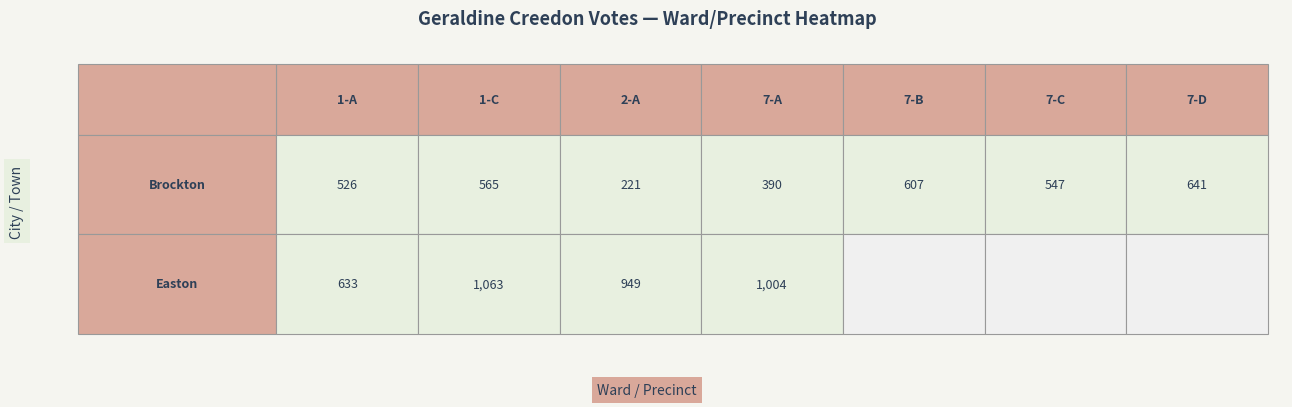

What is the spread (max minus min) of values at 2?

728